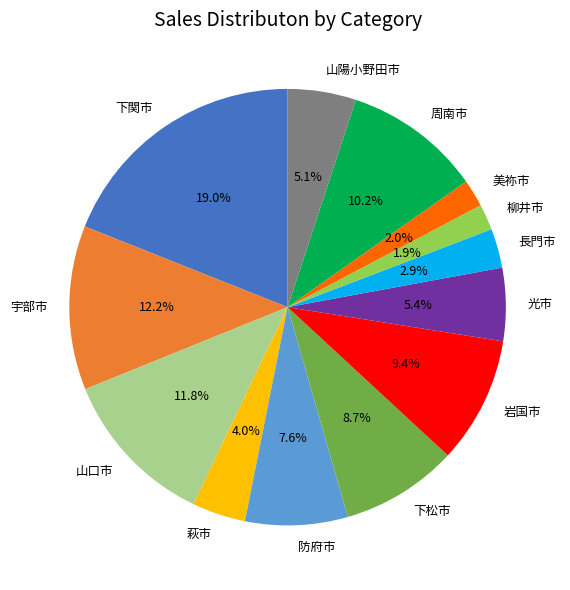

Count the number of slices in the pie.

13